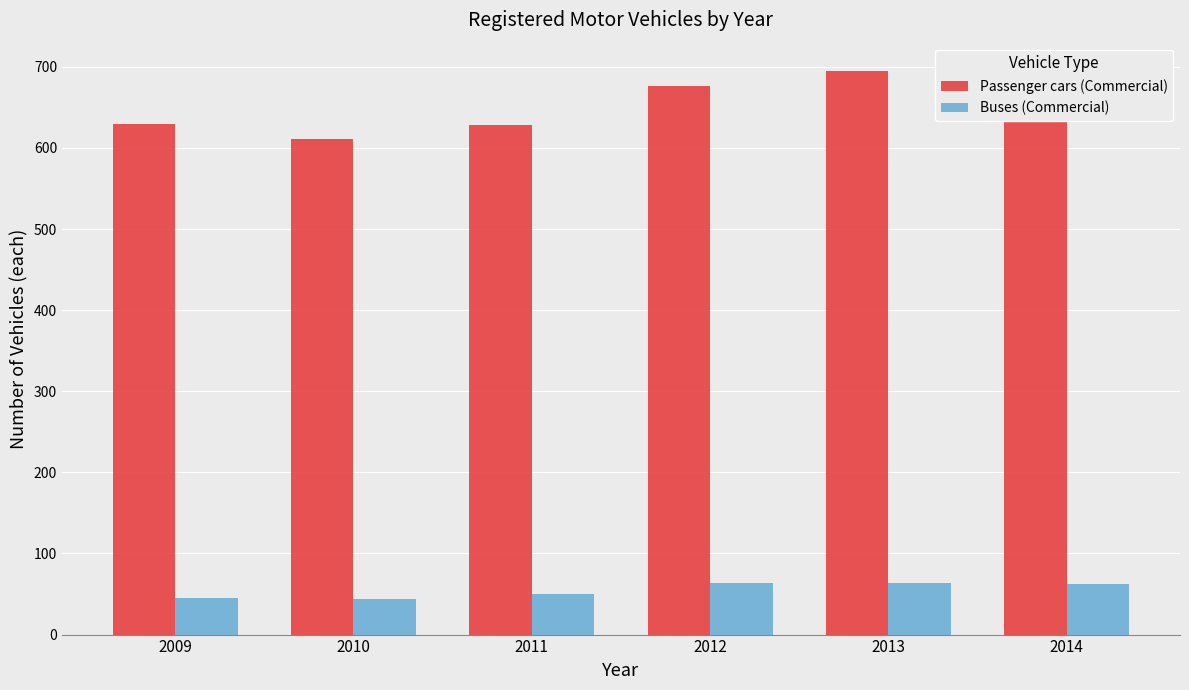

Which series has the largest total across all categories?

Passenger cars (Commercial)